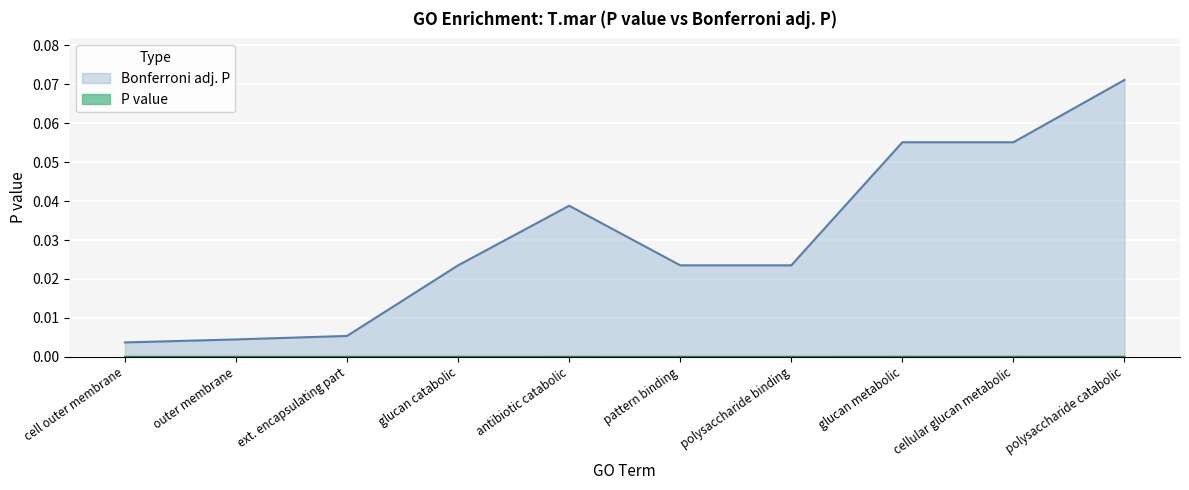

True or false: Bonferroni adj. P and P value intersect in this chart.

False